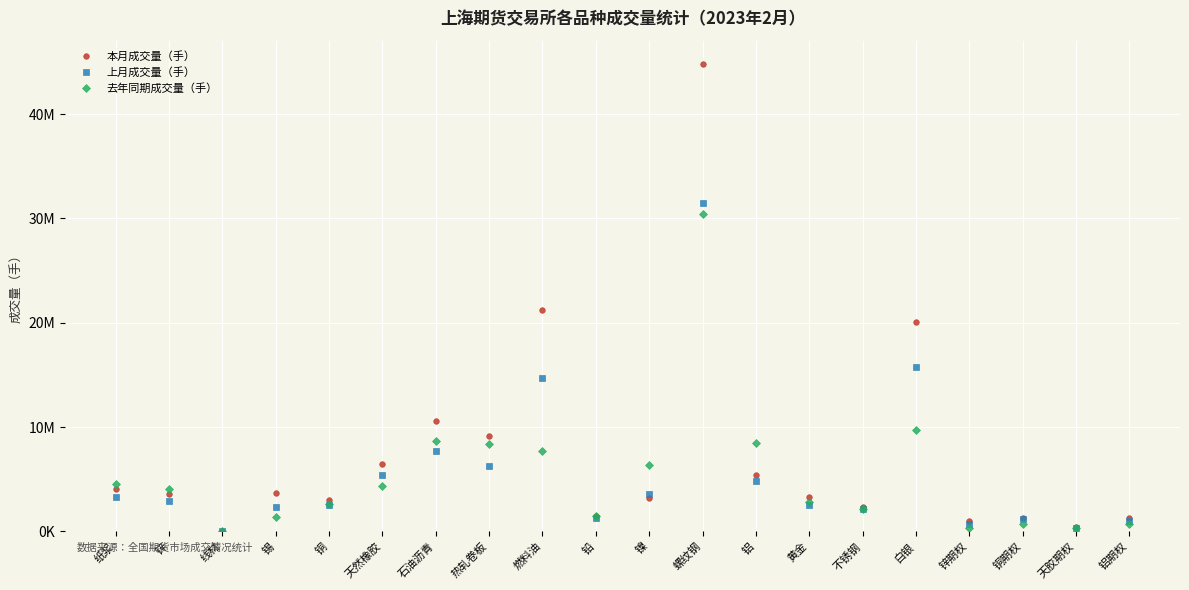

At which label does 本月成交量（手） reach its minimum?

线材